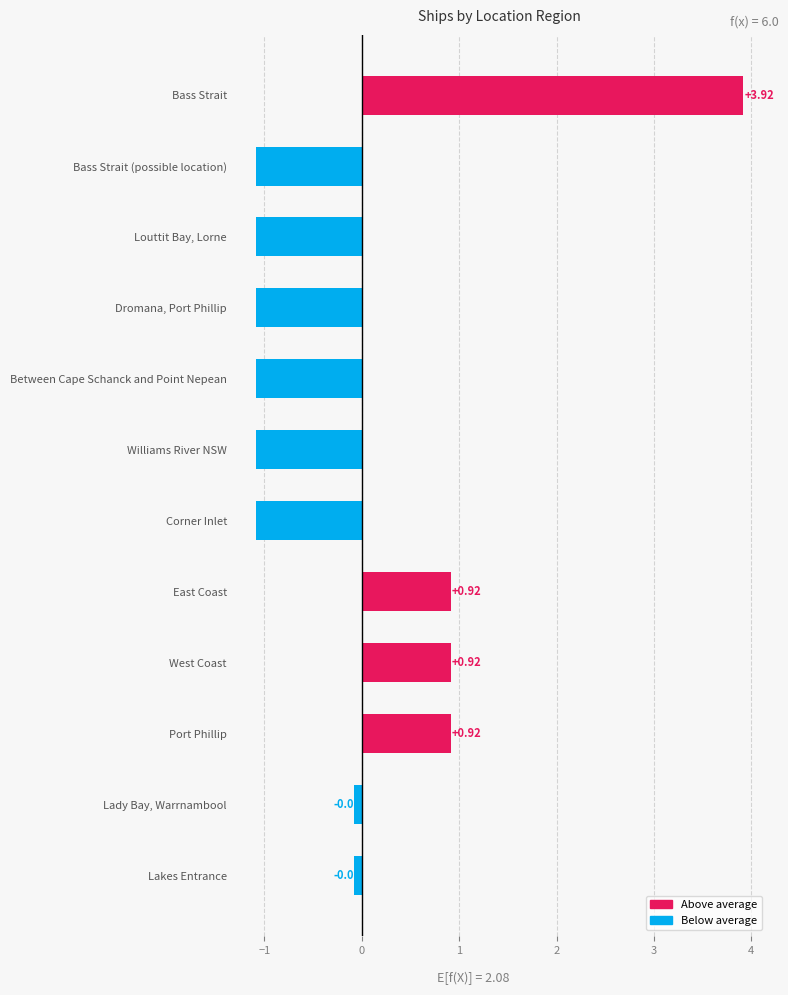

Between Williams River NSW and East Coast, which is larger?

East Coast